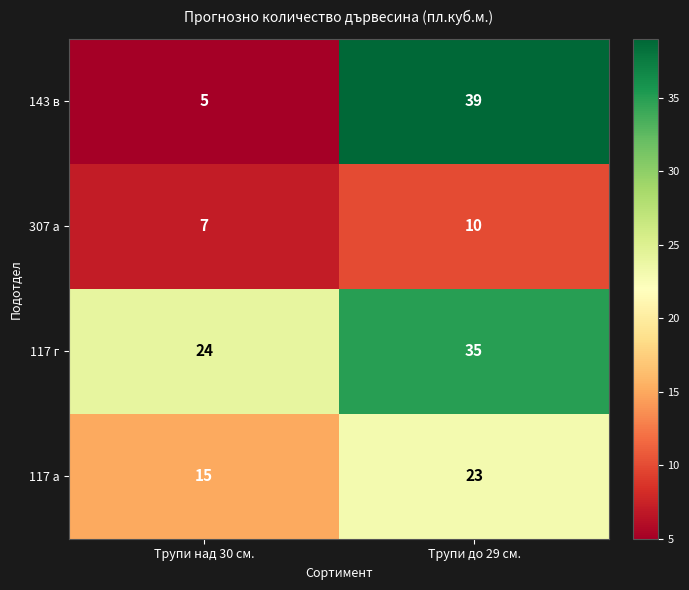

What is the difference between the highest and lowest values at Трупи над 30 см.?

19